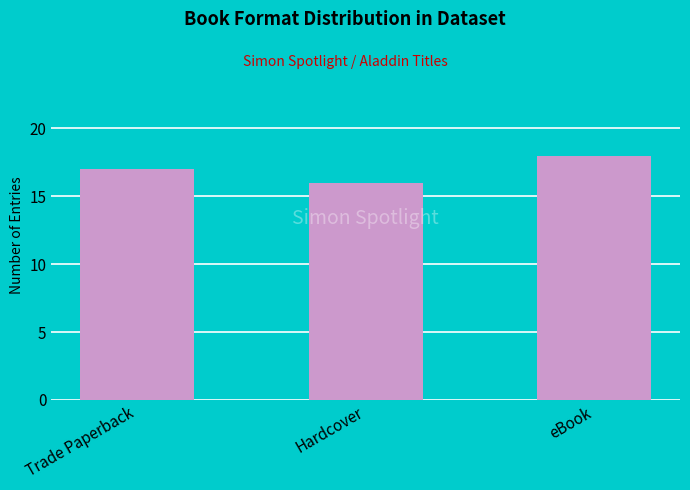

What is the label of the 2nd bar from the right?

Hardcover